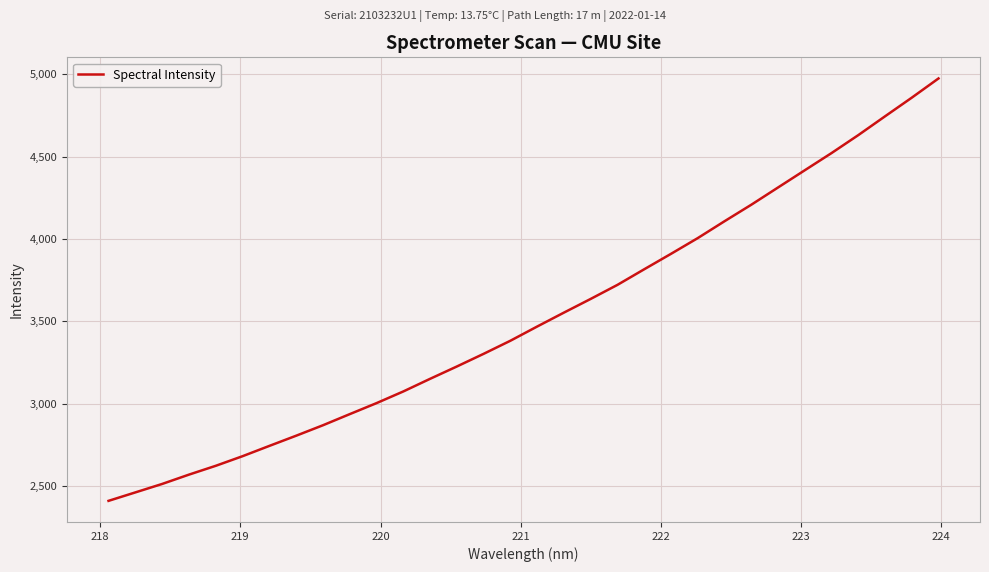

What is the maximum value shown in the chart?

4975.5